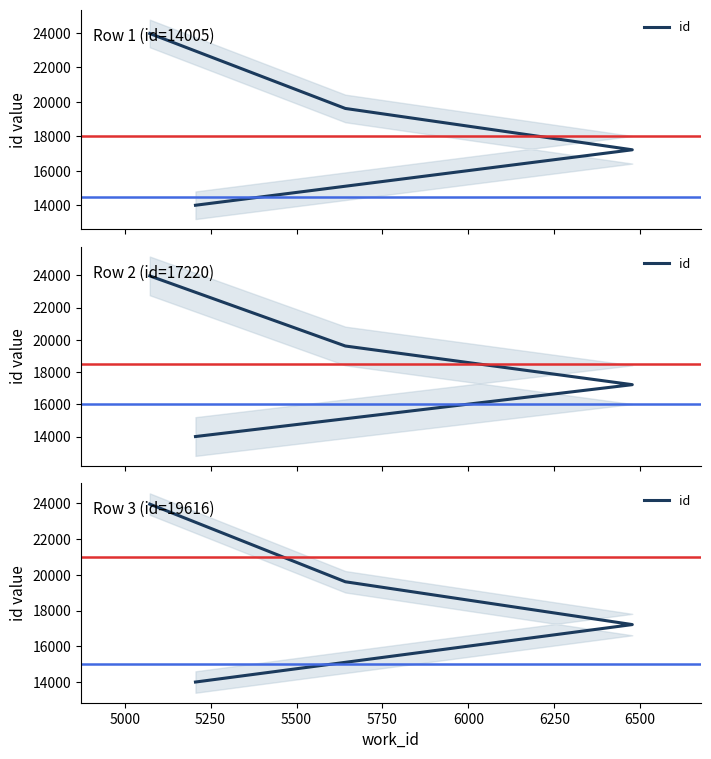

What is the minimum value shown in the chart?

14005